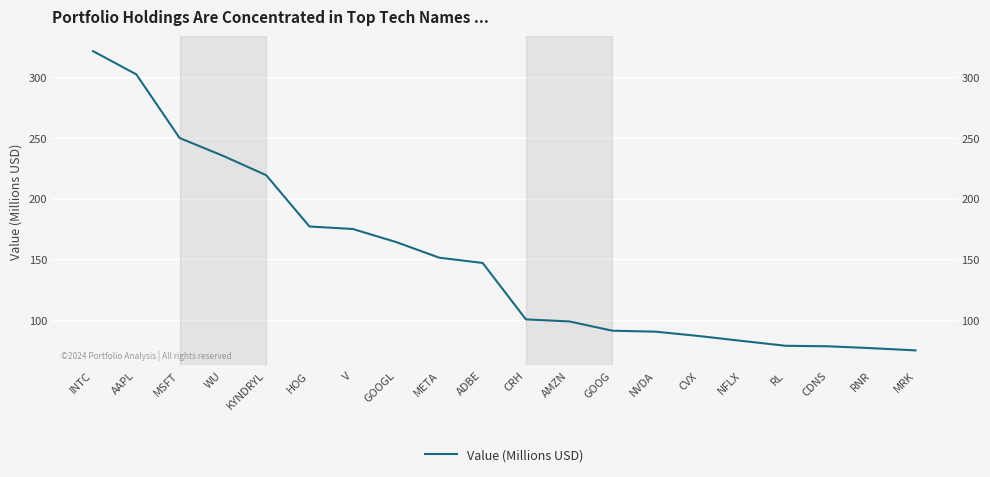

True or false: the data has more than 1 interior local peaks.

False